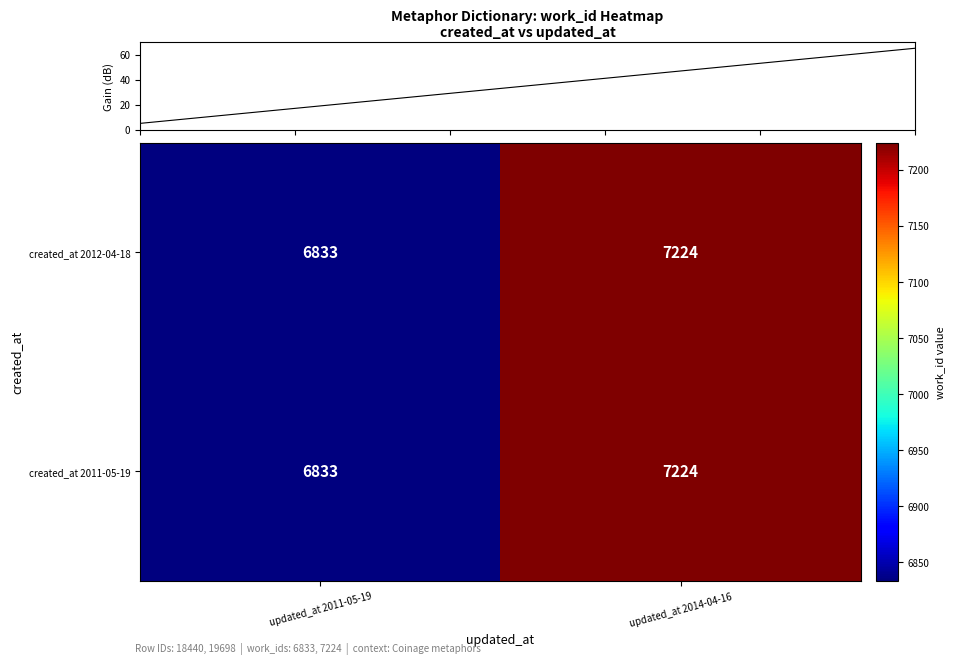

Is it true that created_at 2012-04-18 equals 3740 at updated_at 2011-05-19?

False